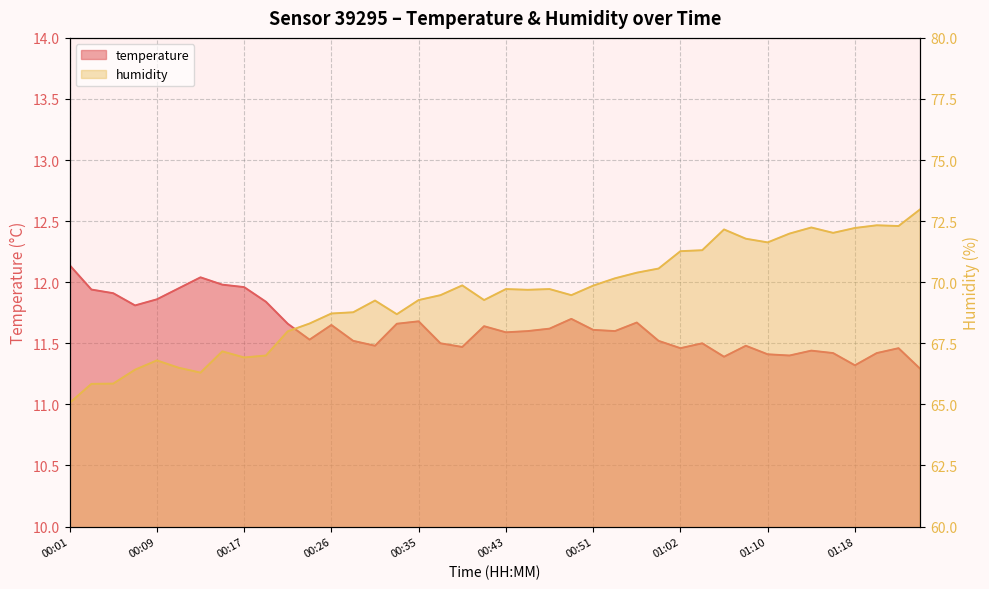

What are all the series names shown in the legend?

temperature, humidity